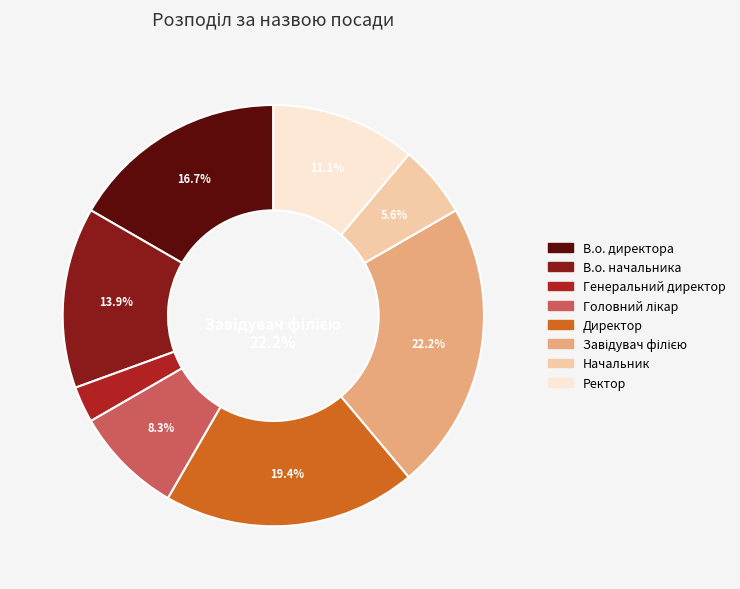

To the nearest percent, what is the combined percentage of В.о. начальника and В.о. директора?

31%